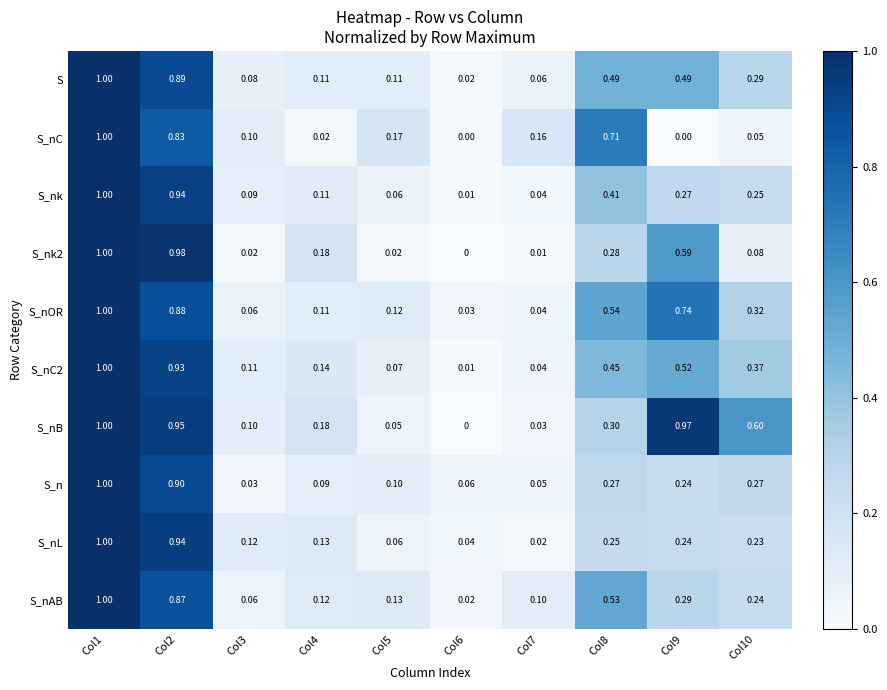

Which series has the largest total across all categories?

S_nB